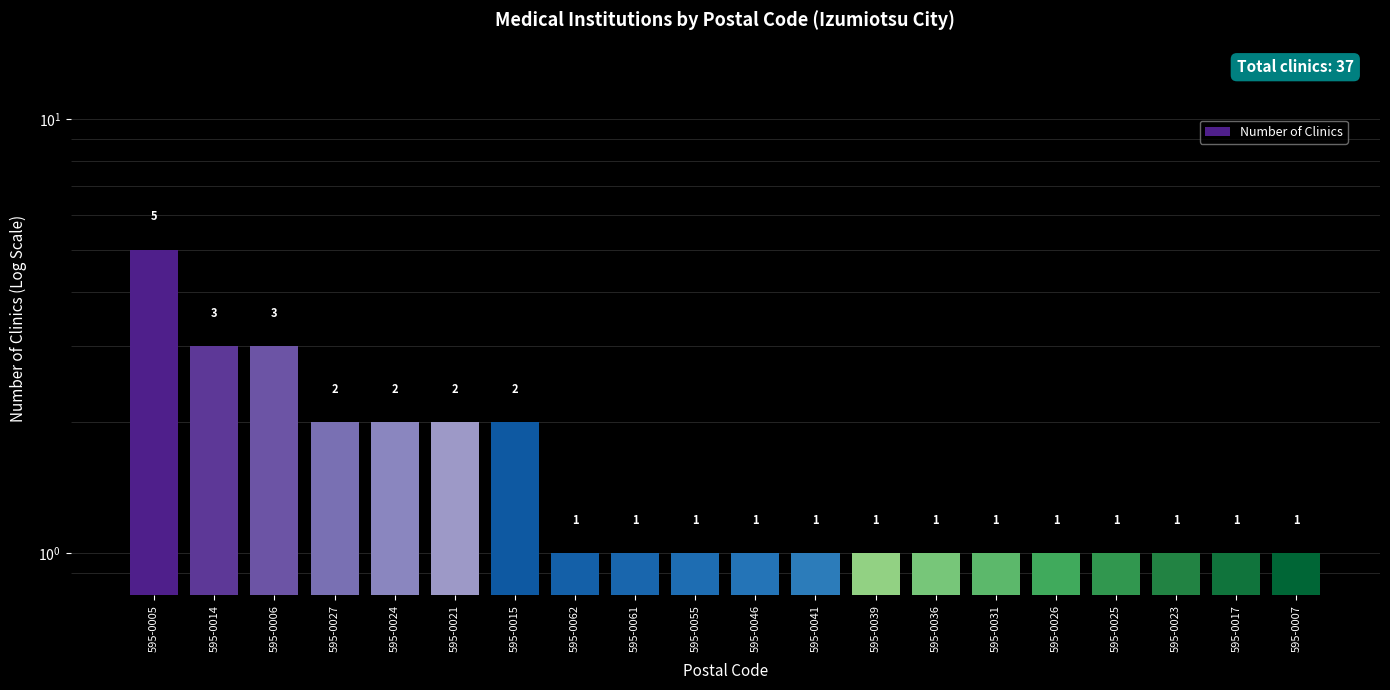

Reading right to left, extract all data points from this chart.

595-0007=1	595-0017=1	595-0023=1	595-0025=1	595-0026=1	595-0031=1	595-0036=1	595-0039=1	595-0041=1	595-0046=1	595-0055=1	595-0061=1	595-0062=1	595-0015=2	595-0021=2	595-0024=2	595-0027=2	595-0006=3	595-0014=3	595-0005=5